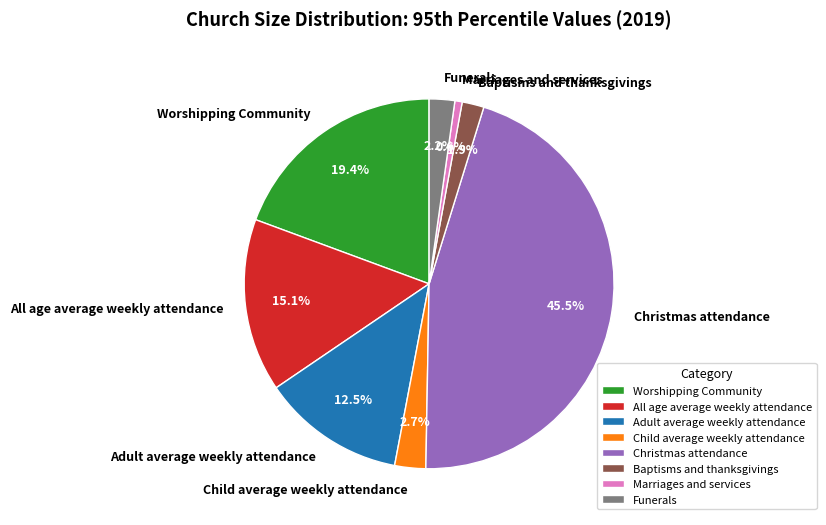

What portion of the pie excludes Baptisms and thanksgivings?

98.1%